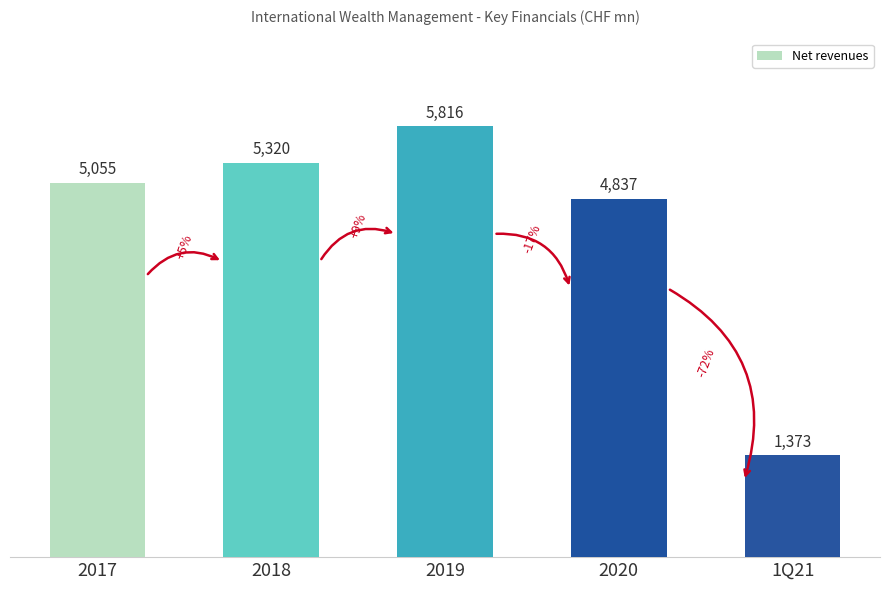

What is the label of the 3rd bar from the left?

2019